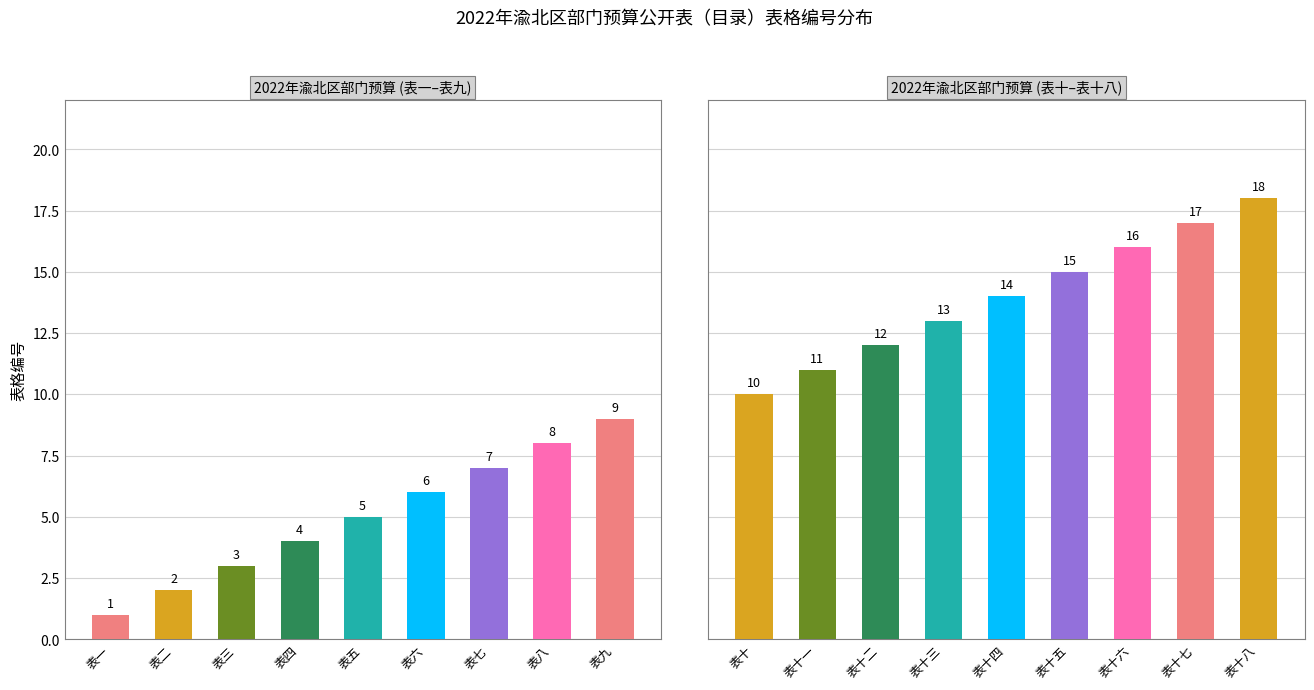

Which series has the largest range (max minus min)?

表一–表九